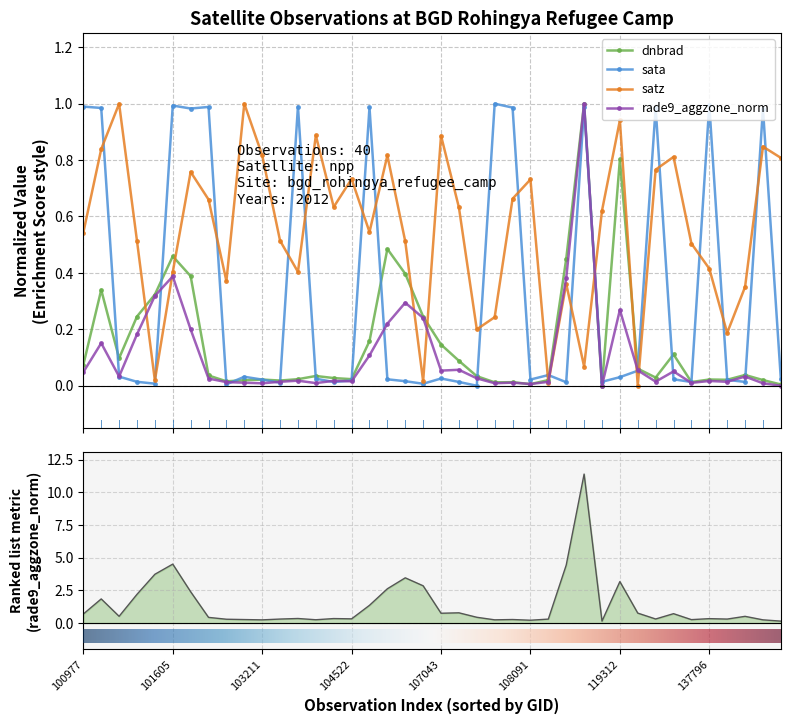

Between 10 and 13, which series saw the biggest shift?

satz